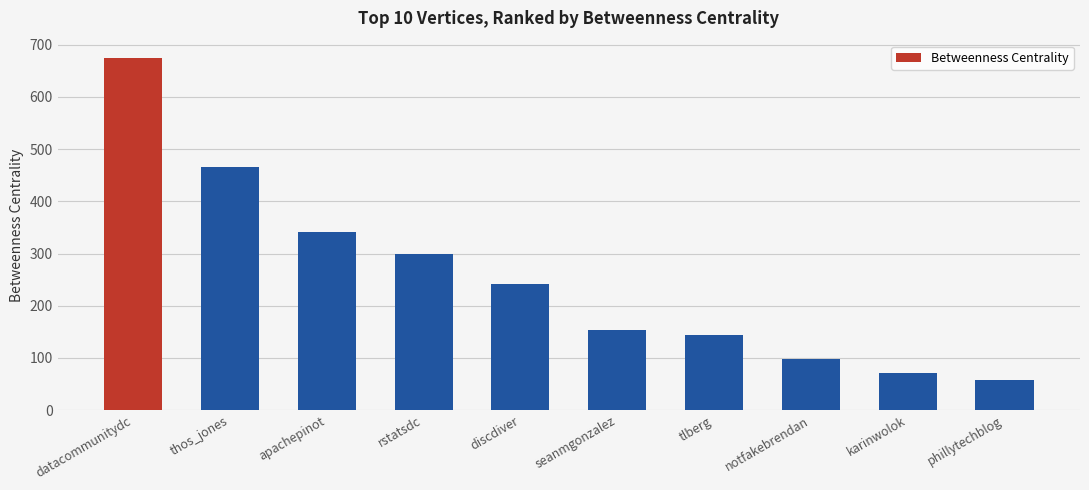

Approximately how many times larger is the value at seanmgonzalez compared to datacommunitydc?

0.2